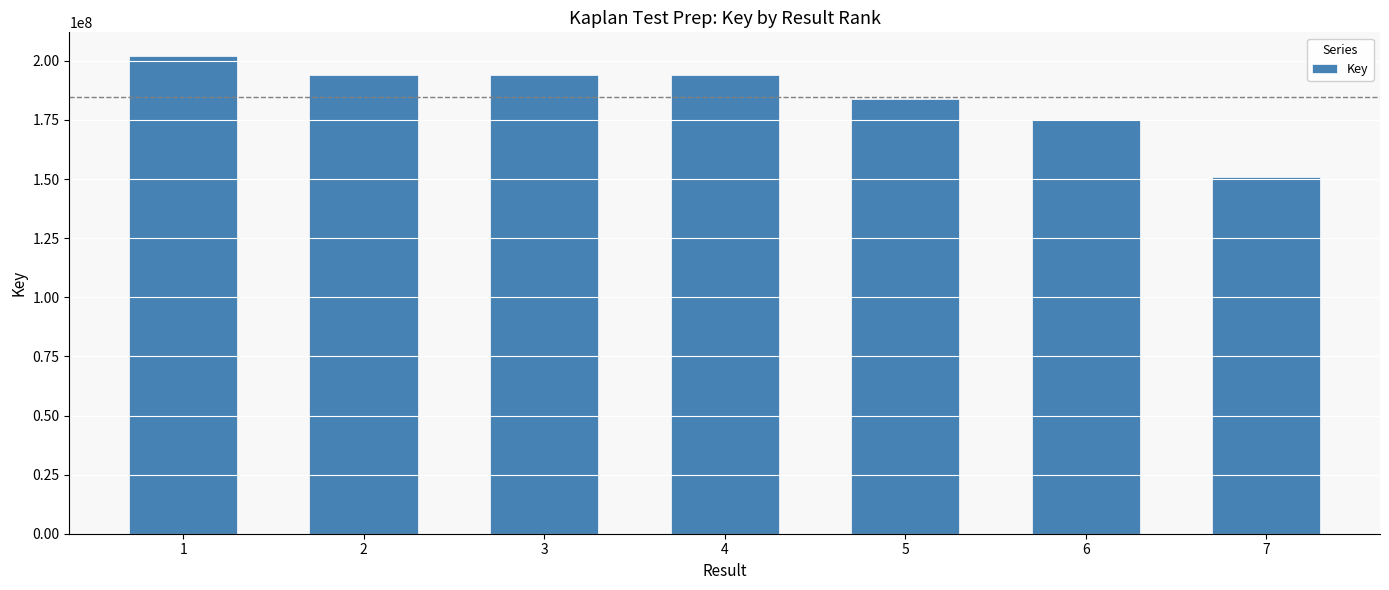

What is the sum of all values?

1294042904